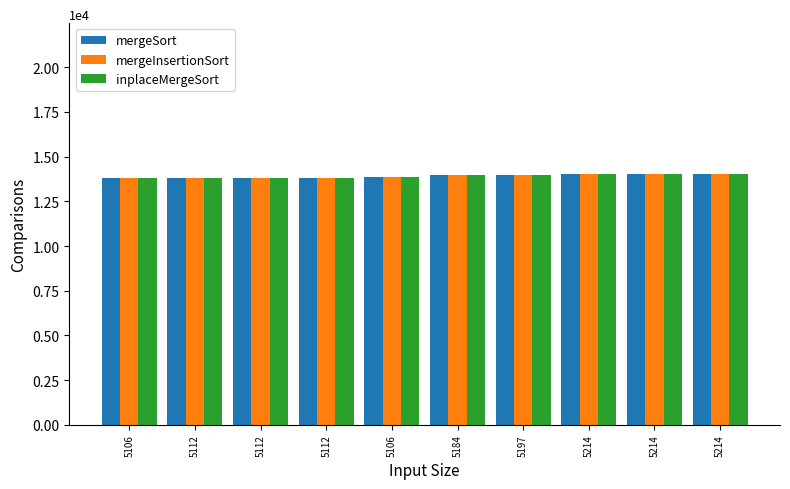

How many data points in mergeSort are less than 13959?

5